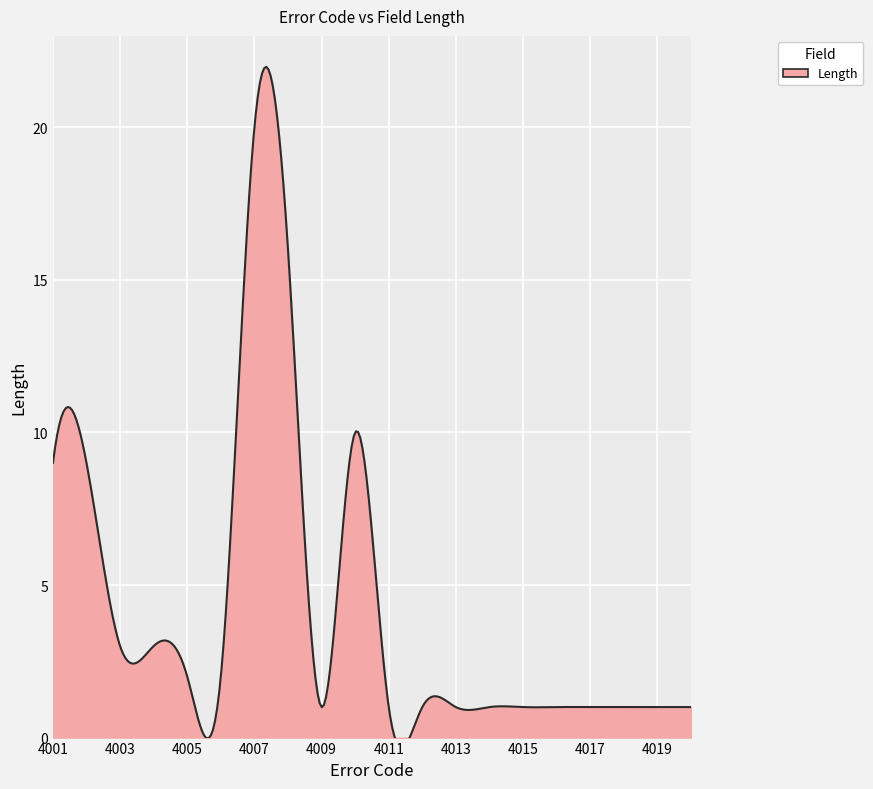

The value at 4012 is 1. True or false?

False